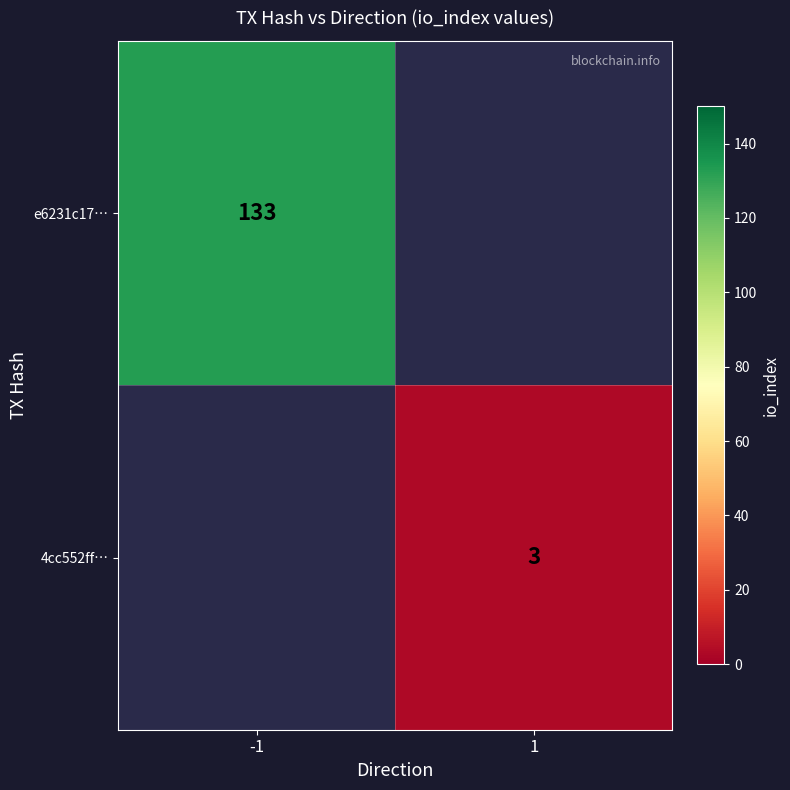

Is it true that e6231c17… equals 133 at -1?

True